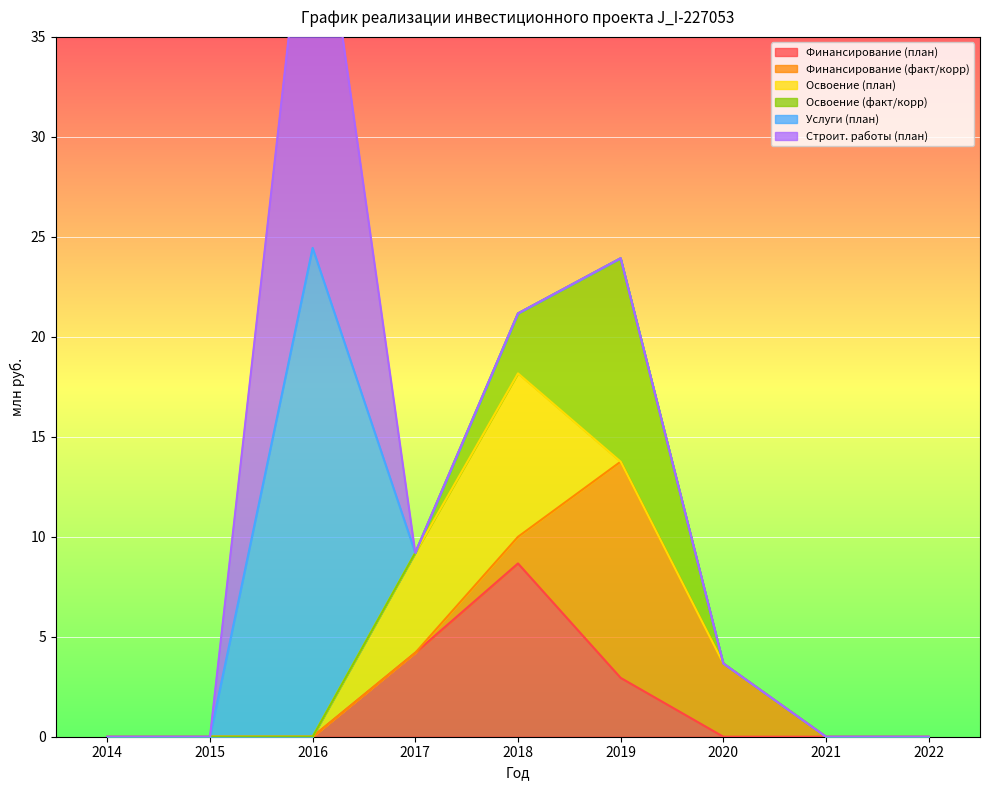

True or false: Освоение (факт/корр) has more than 0 points higher than both neighbors.

True